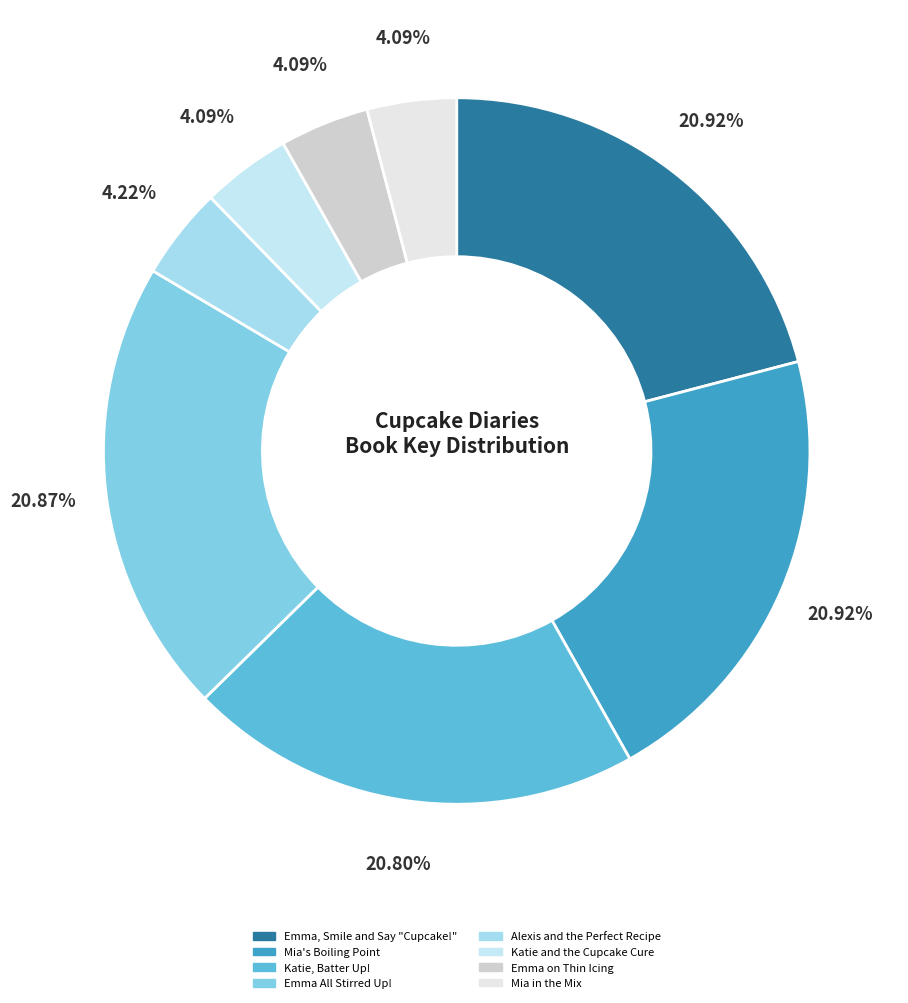

What is the smallest slice in the pie chart?

Katie and the Cupcake Cure